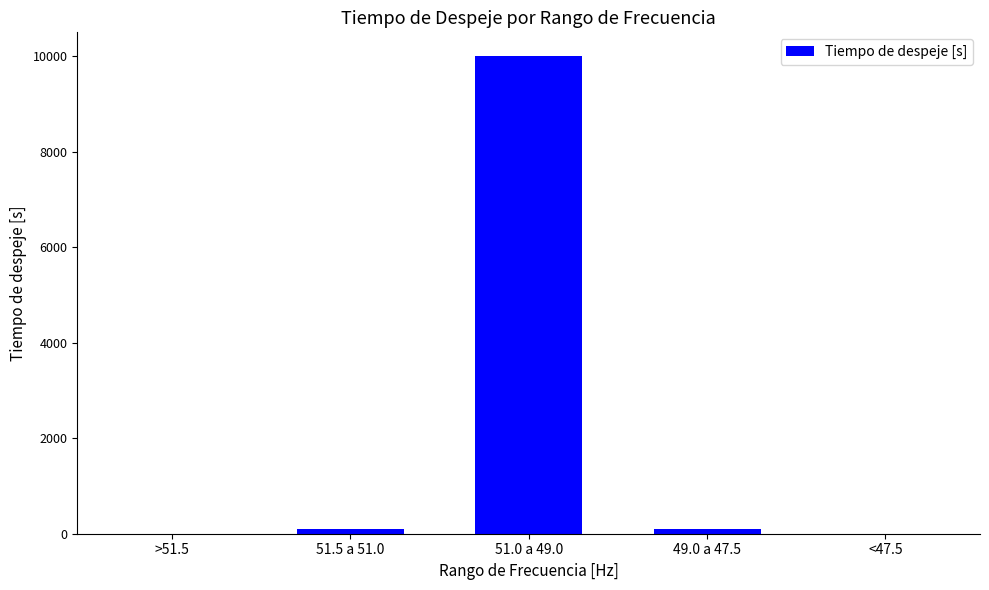

How many data points does each series have?

5